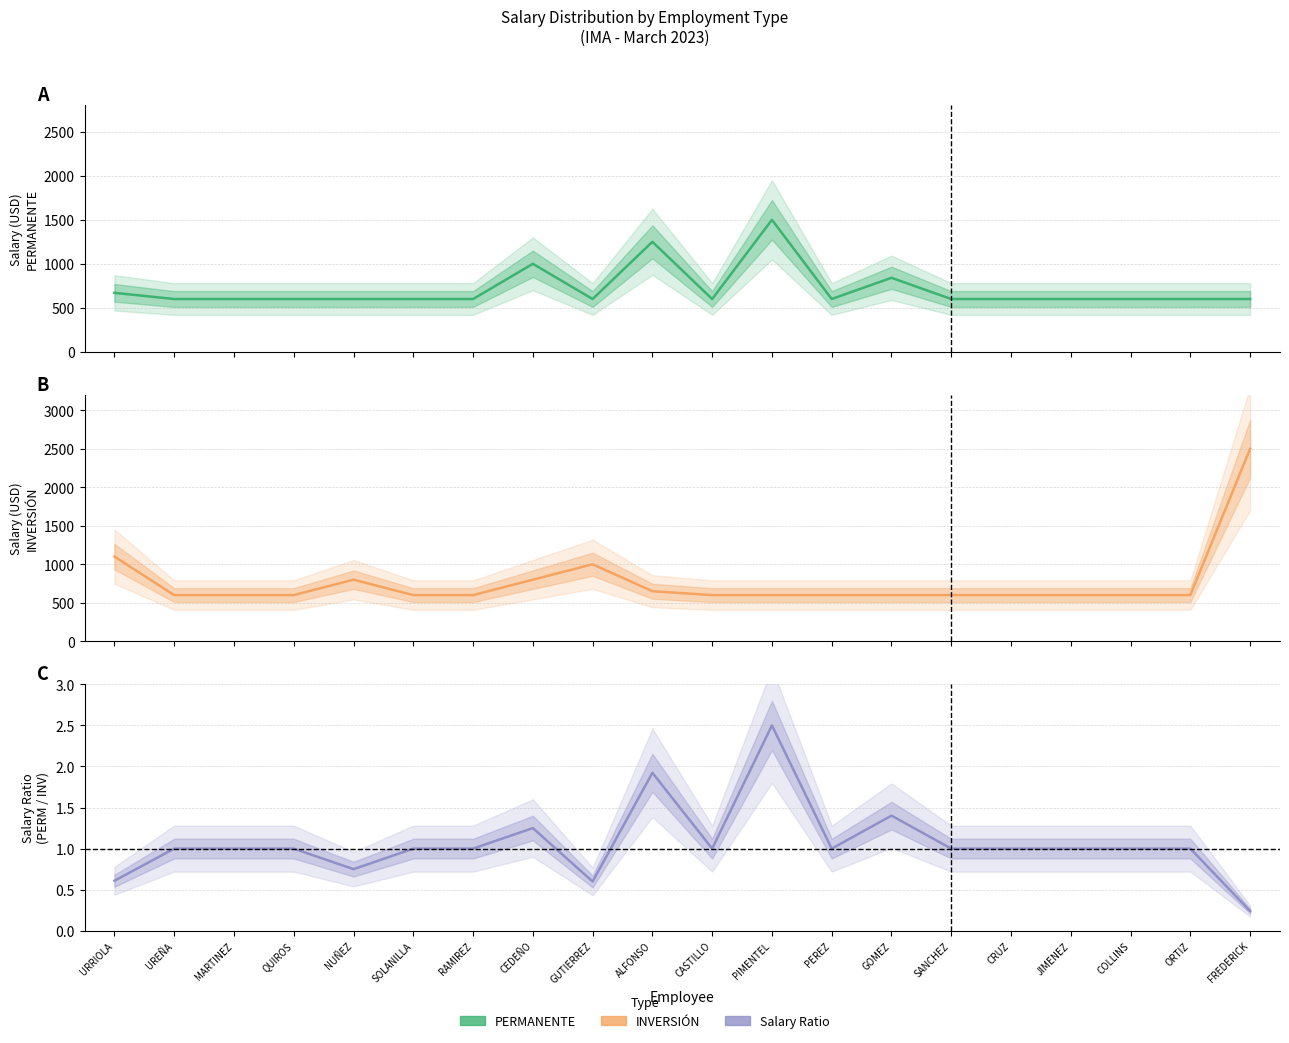

Reading left to right, transcribe all the data shown in this chart.

PERMANENTE: 670.0	600.0	600.0	600.0	600.0	600.0	600.0	1000.0	600.0	1250.0	600.0	1500.0	600.0	841.0	600.0	600.0	600.0	600.0	600.0	600.0
INVERSIÓN: 1100.0	600.0	600.0	600.0	800.0	600.0	600.0	800.0	1000.0	650.0	600.0	600.0	600.0	600.0	600.0	600.0	600.0	600.0	600.0	2500.0
Salary Ratio
(PERM/INV): 0.6	1.0	1.0	1.0	0.7	1.0	1.0	1.2	0.6	1.9	1.0	2.5	1.0	1.4	1.0	1.0	1.0	1.0	1.0	0.2